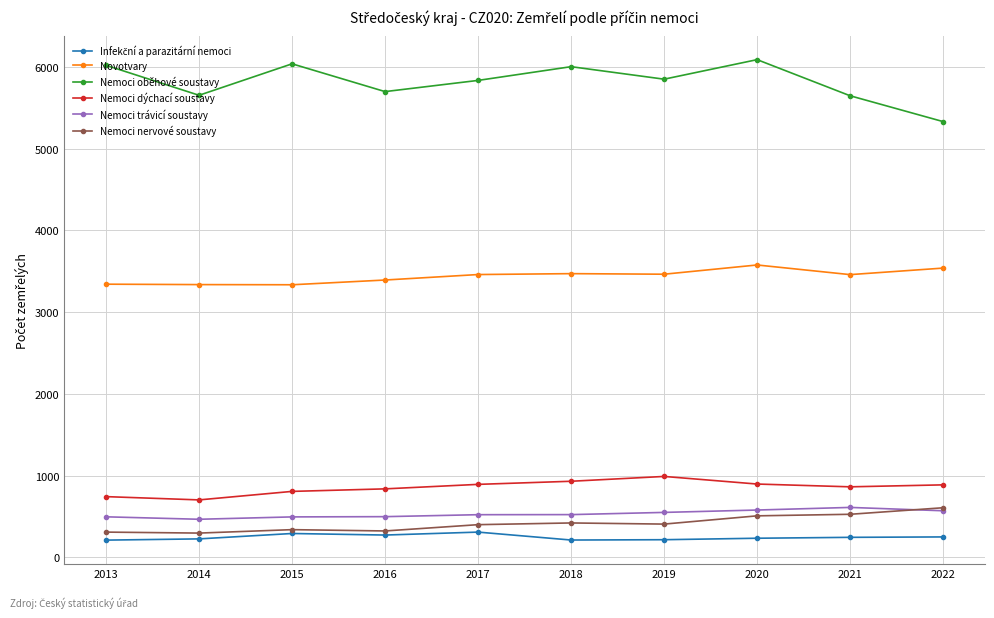

What is the spread (max minus min) of values at 2013?

5809